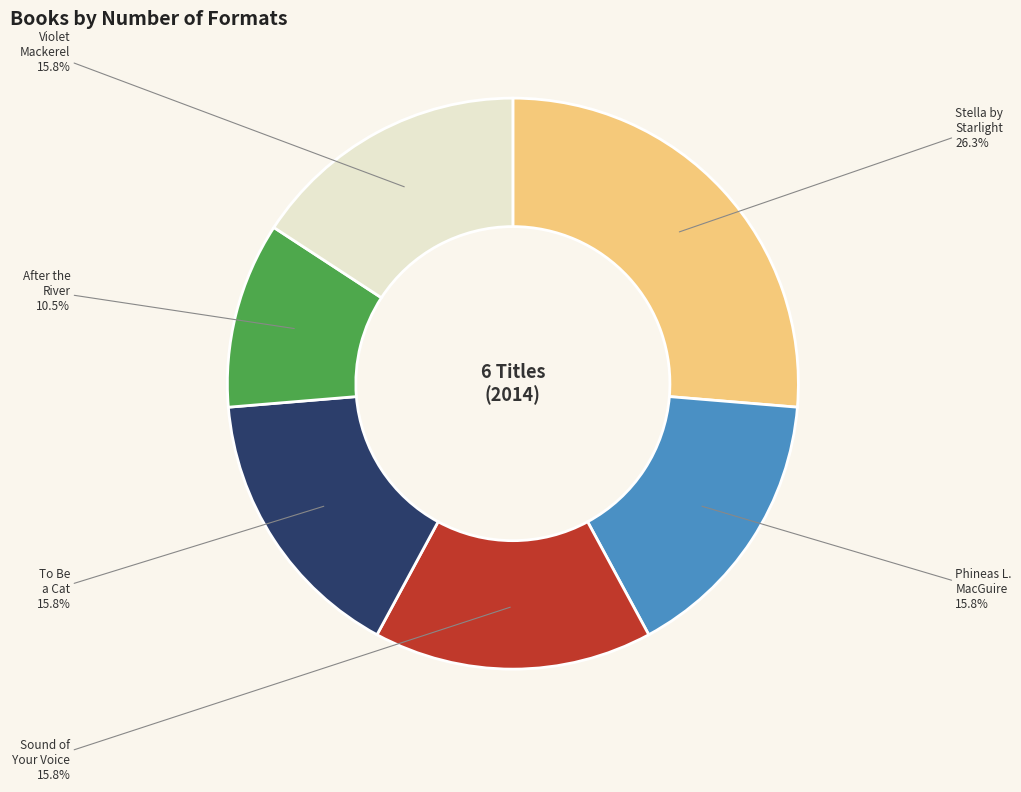

Is there a majority slice in this chart?

No